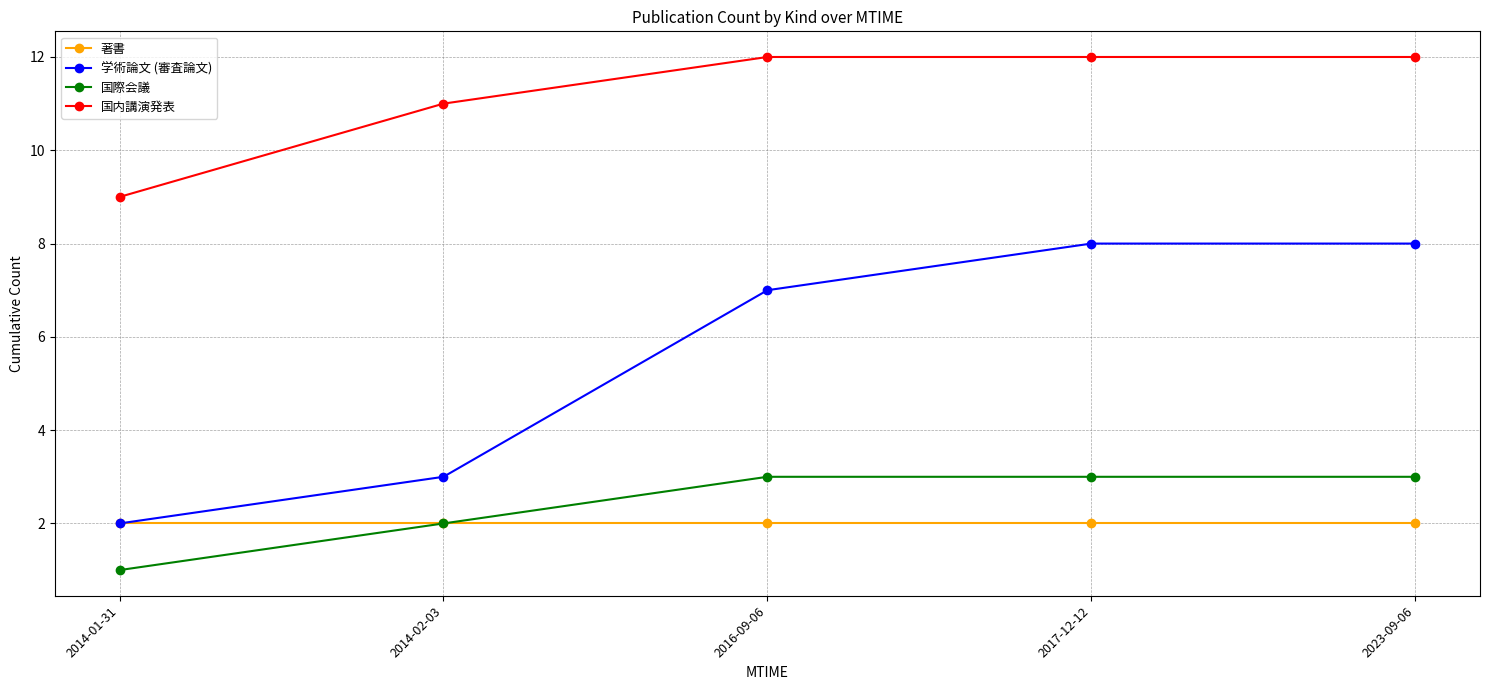

What is the lowest value of the 国内講演発表 series?

9